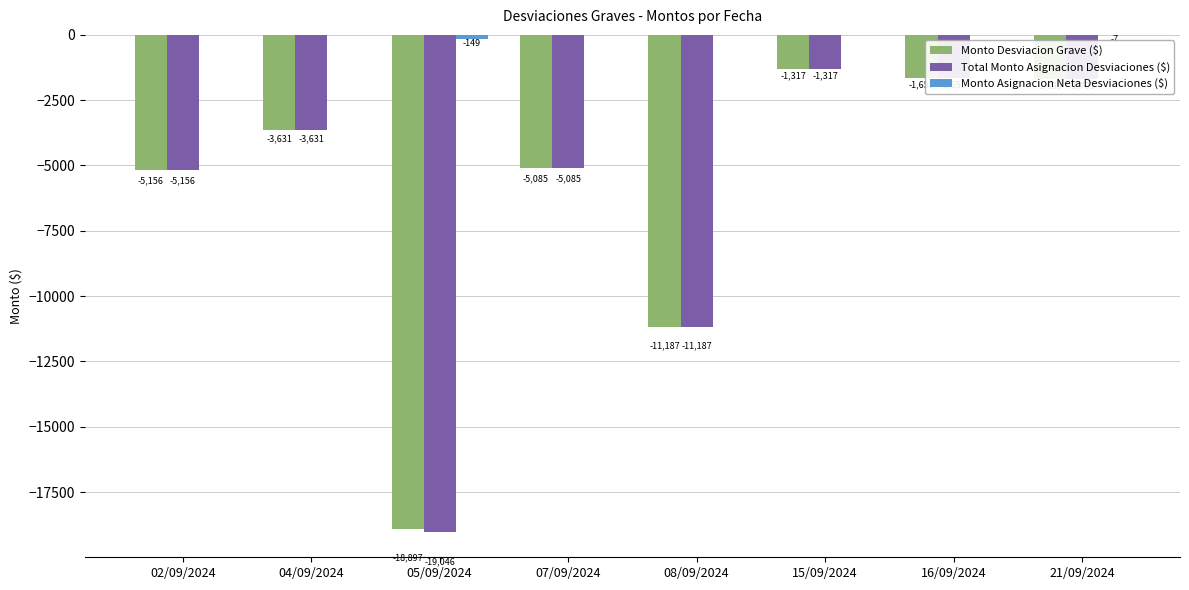

Is it true that Total Monto Asignacion Desviaciones ($) equals -2299.8 at 15/09/2024?

False